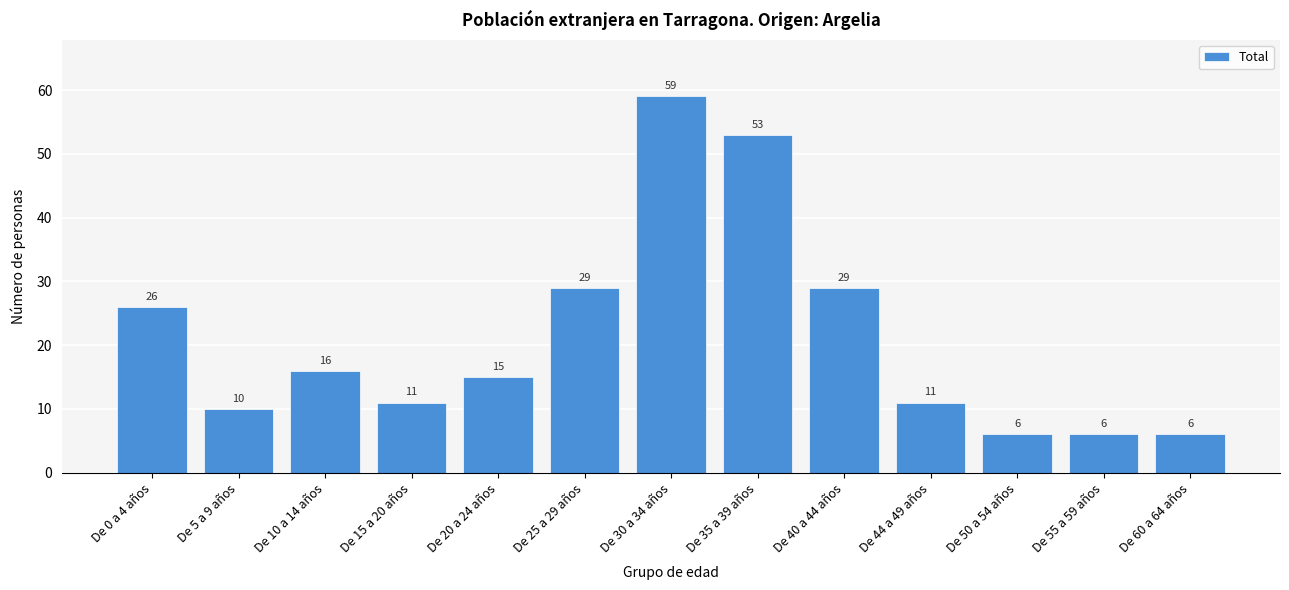

Reading right to left, extract all data points from this chart.

De 60 a 64 años=6	De 55 a 59 años=6	De 50 a 54 años=6	De 44 a 49 años=11	De 40 a 44 años=29	De 35 a 39 años=53	De 30 a 34 años=59	De 25 a 29 años=29	De 20 a 24 años=15	De 15 a 20 años=11	De 10 a 14 años=16	De 5 a 9 años=10	De 0 a 4 años=26